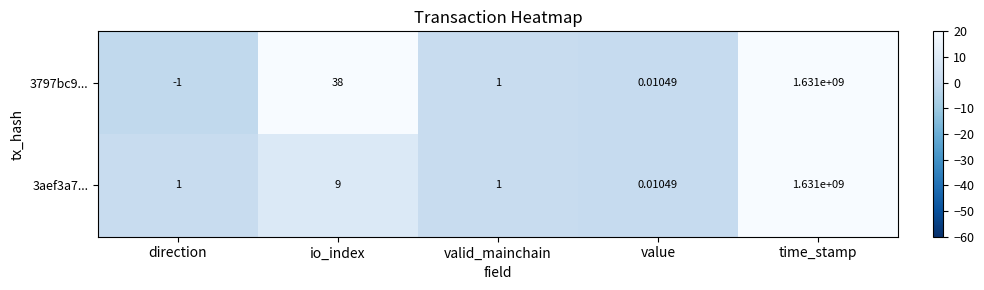

Where is 3aef3a7... nearest to the value 815500000?

io_index